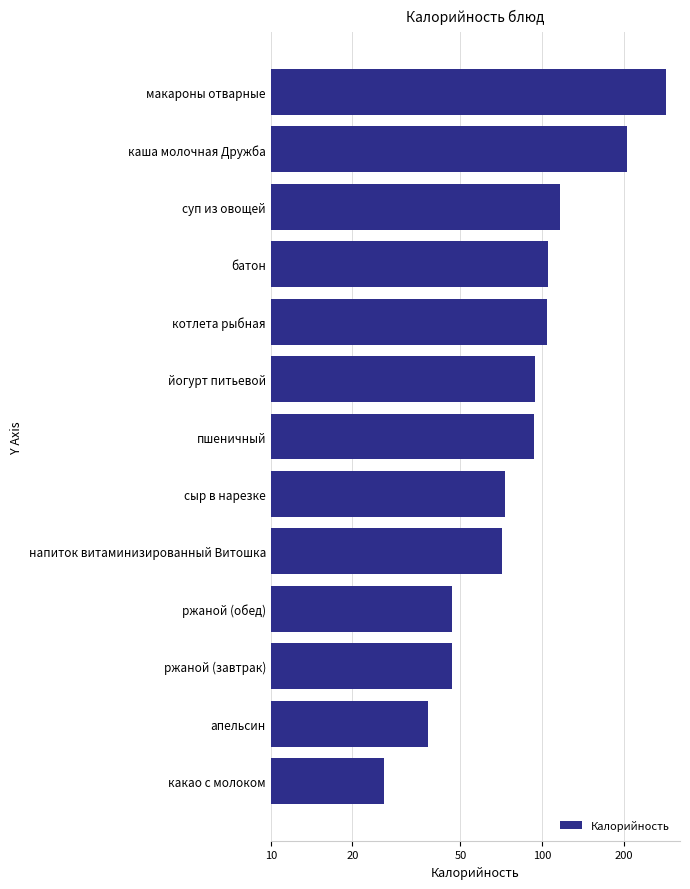

What is the value of the 5th bar from the left?

104.2